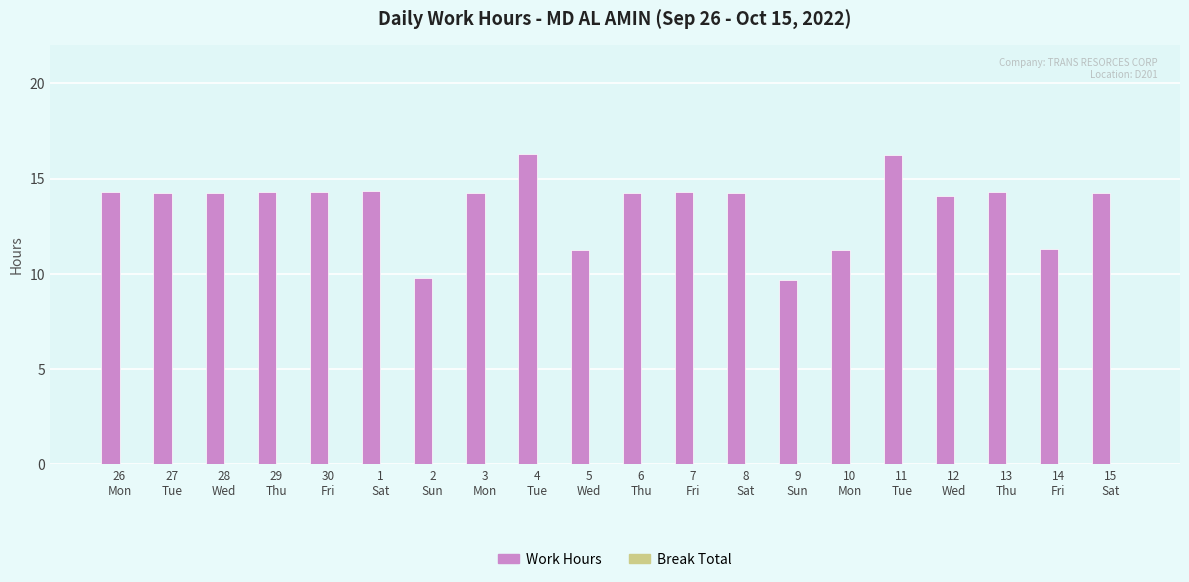

Does the chart contain any negative values?

No